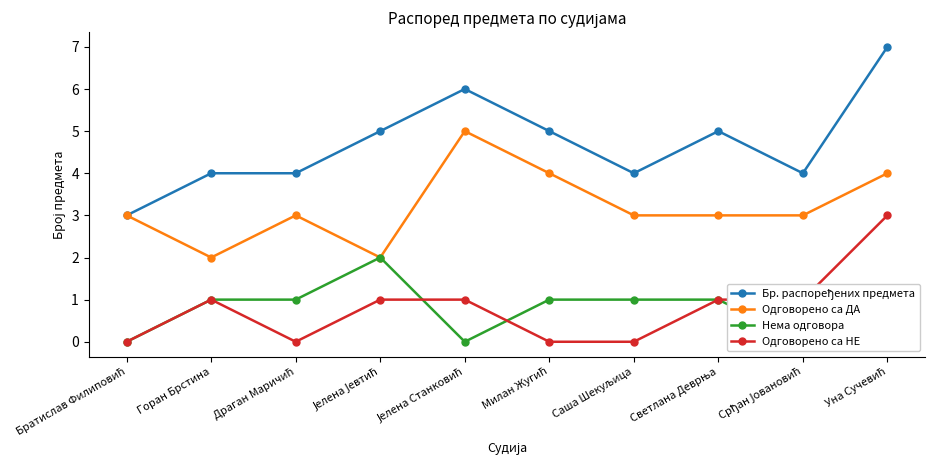

How many values in the Одговорено са ДА series are below 3?

2